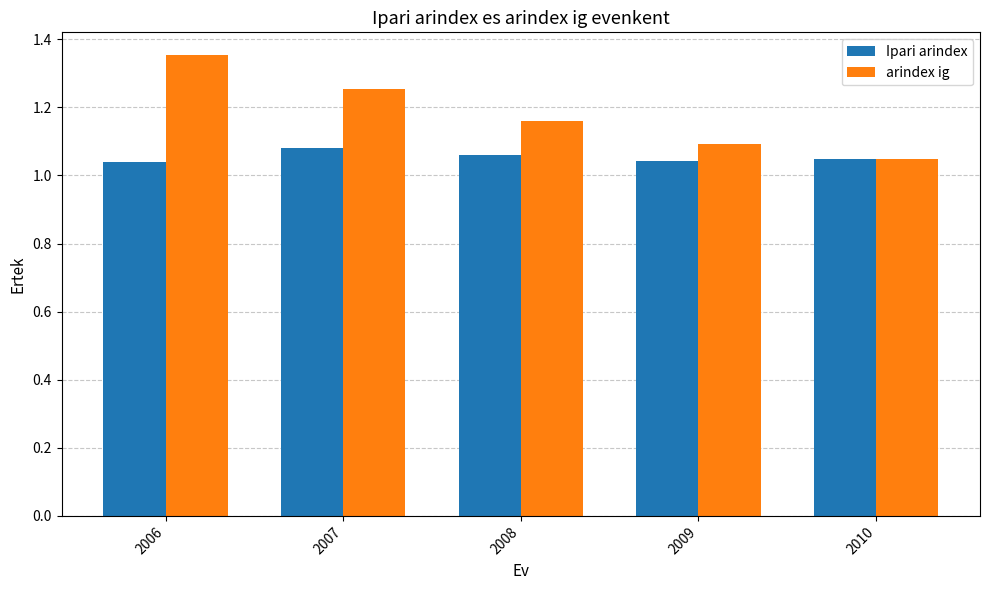

Which series has the largest range (max minus min)?

arindex ig